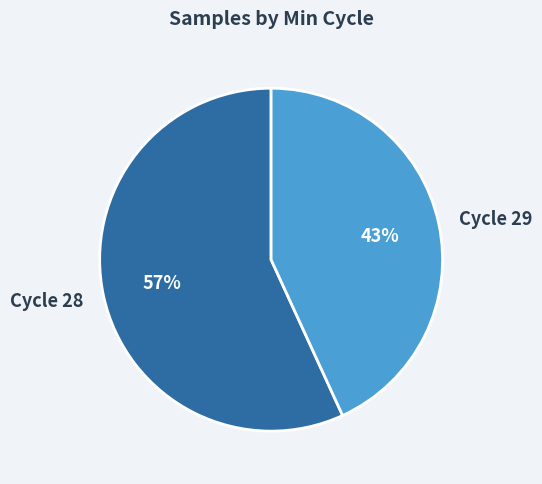

Which category has the smallest portion of the pie?

Cycle 29